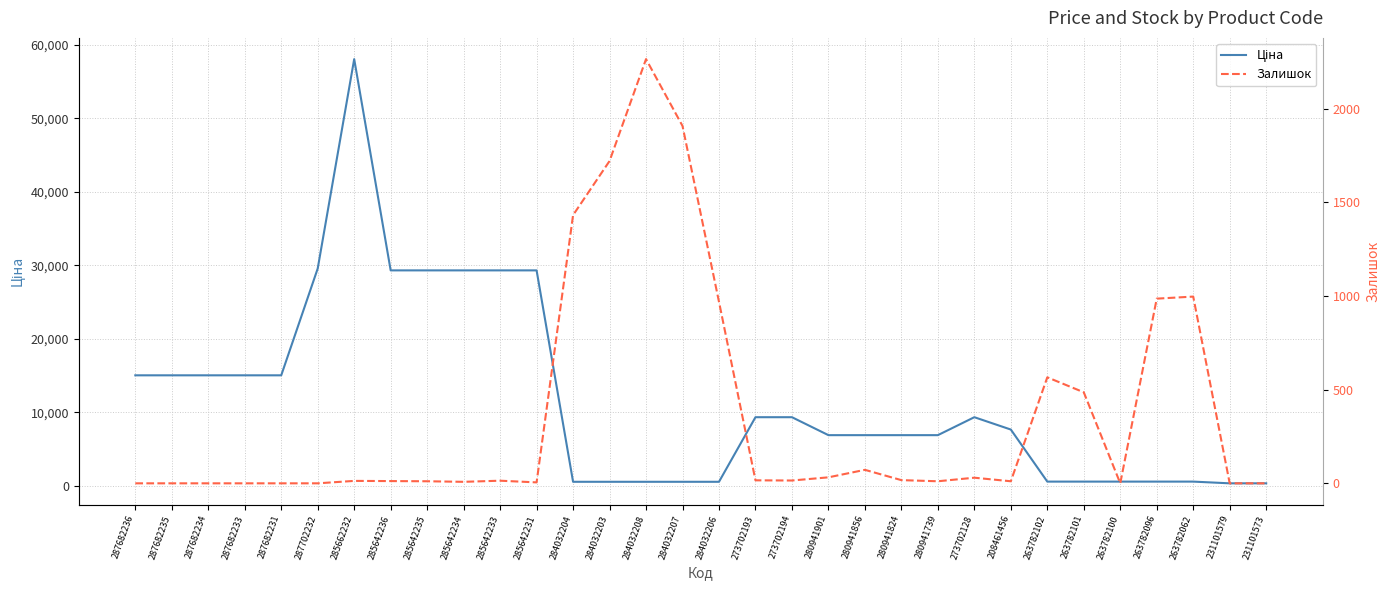

Where is Ціна nearest to the value 29181?

285642236